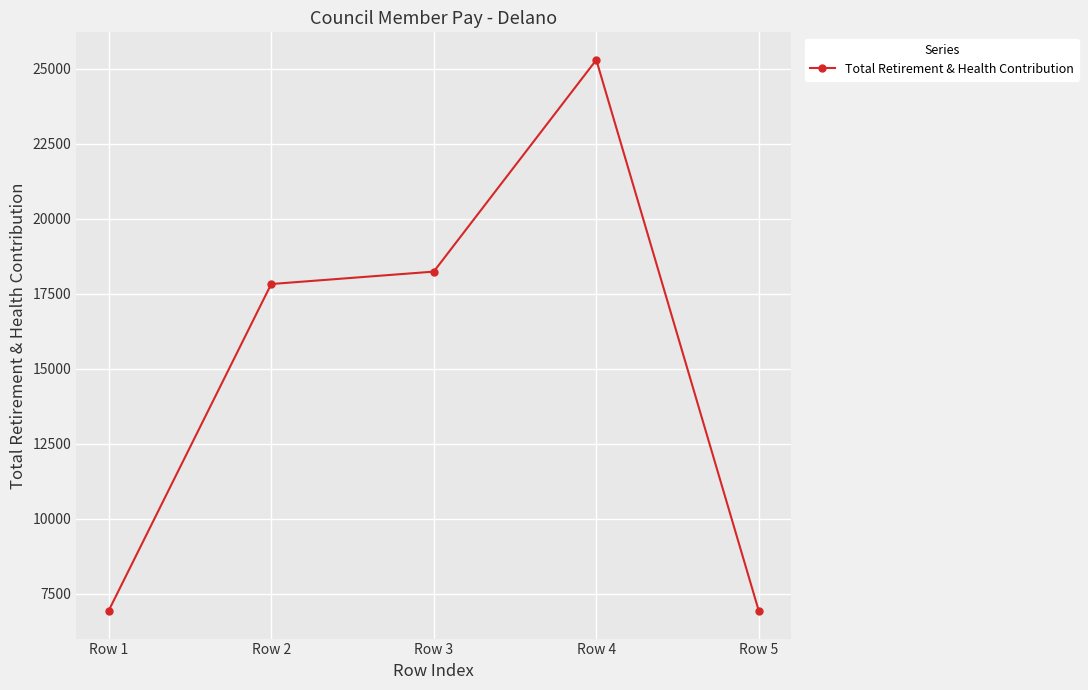

What is the smallest value displayed?

6917